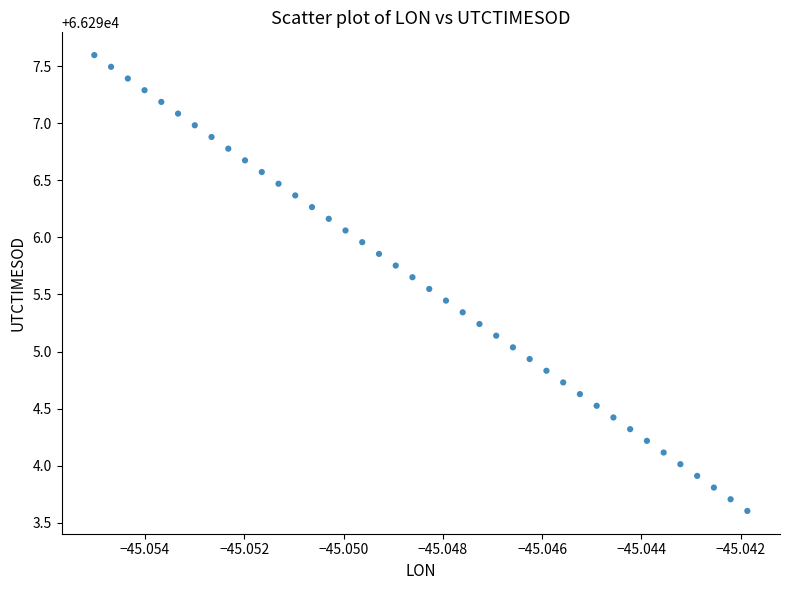

Count the number of points in this scatter plot.

40